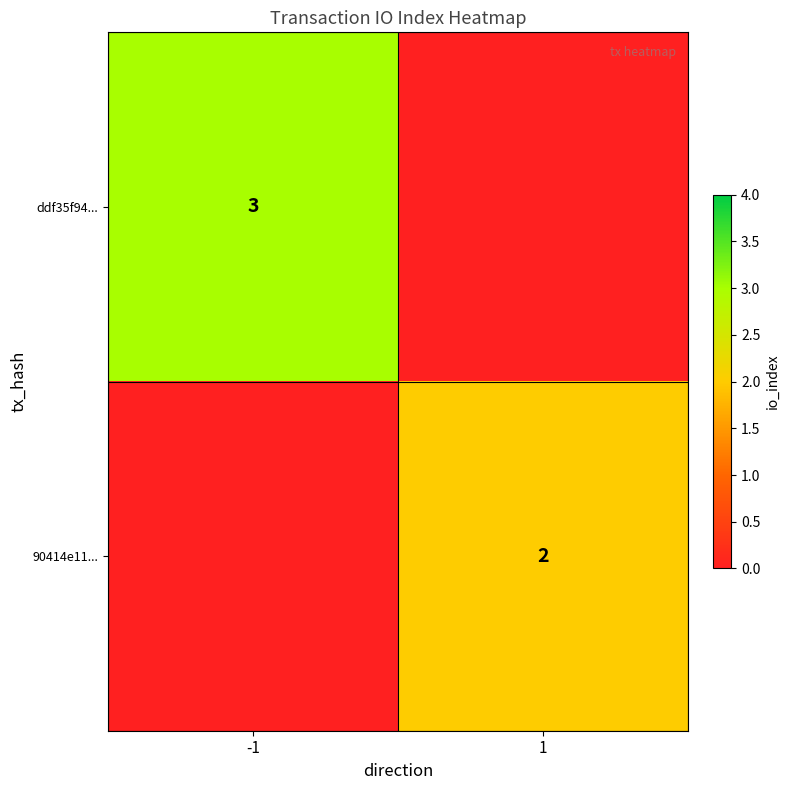

Is the value of ddf35f94... at -1 greater than the value of 90414e11... at 1?

Yes